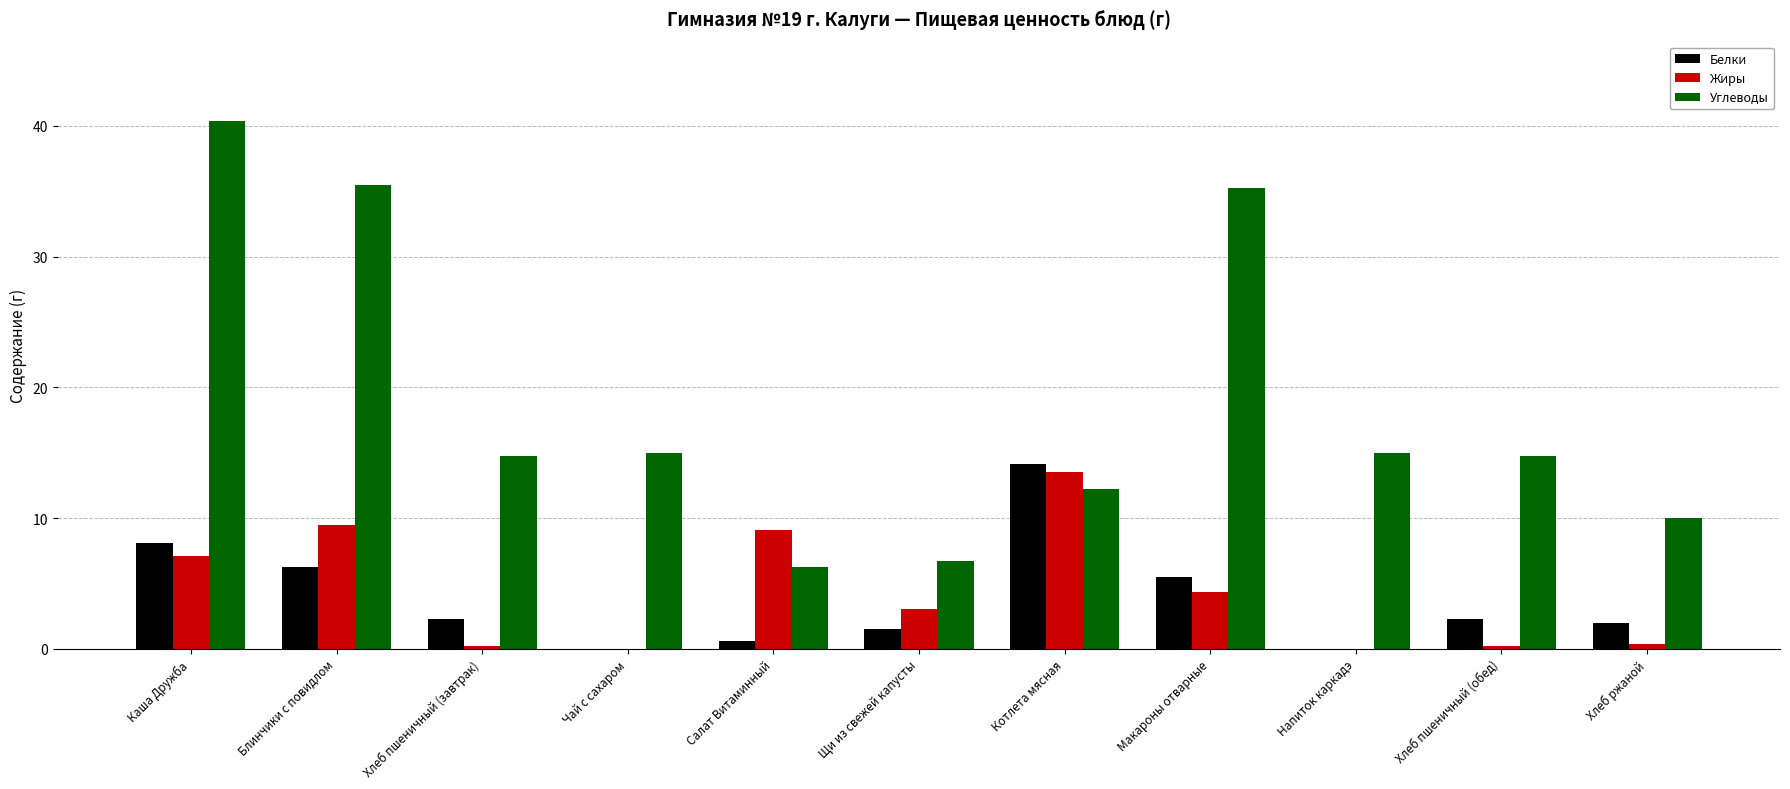

Which category has the highest value in the Жиры series?

Котлета мясная